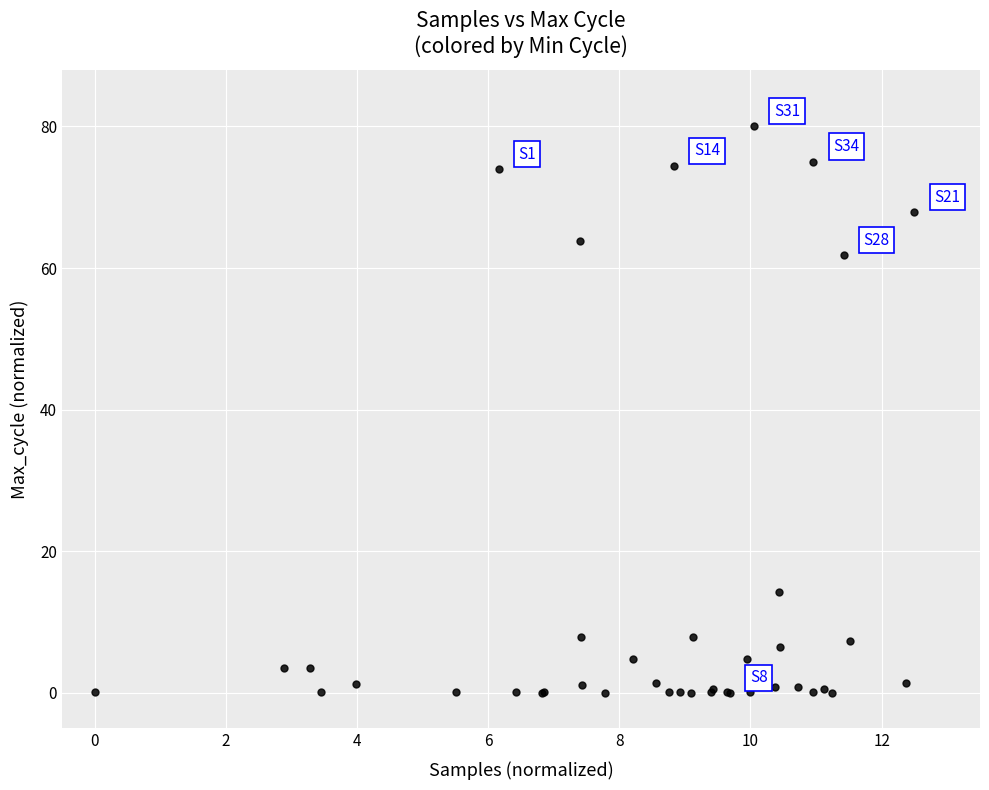

What Y value in the scatter plot is closest to 40?

61.8